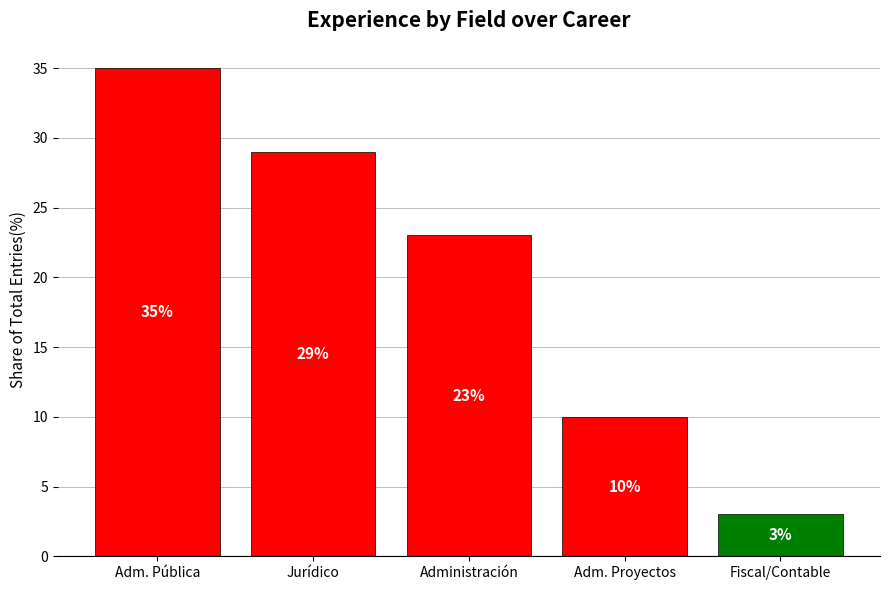

What is the change in value from Jurídico to Adm. Proyectos?

-19